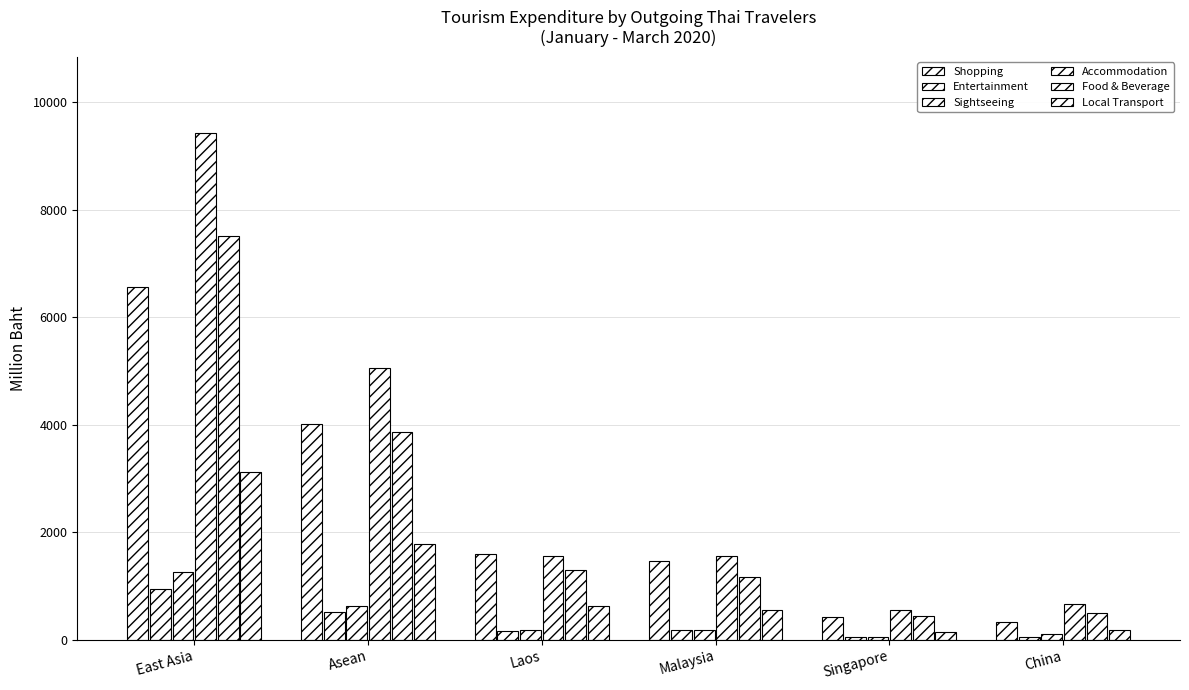

Are the bars grouped side by side (vs. stacked)?

Yes